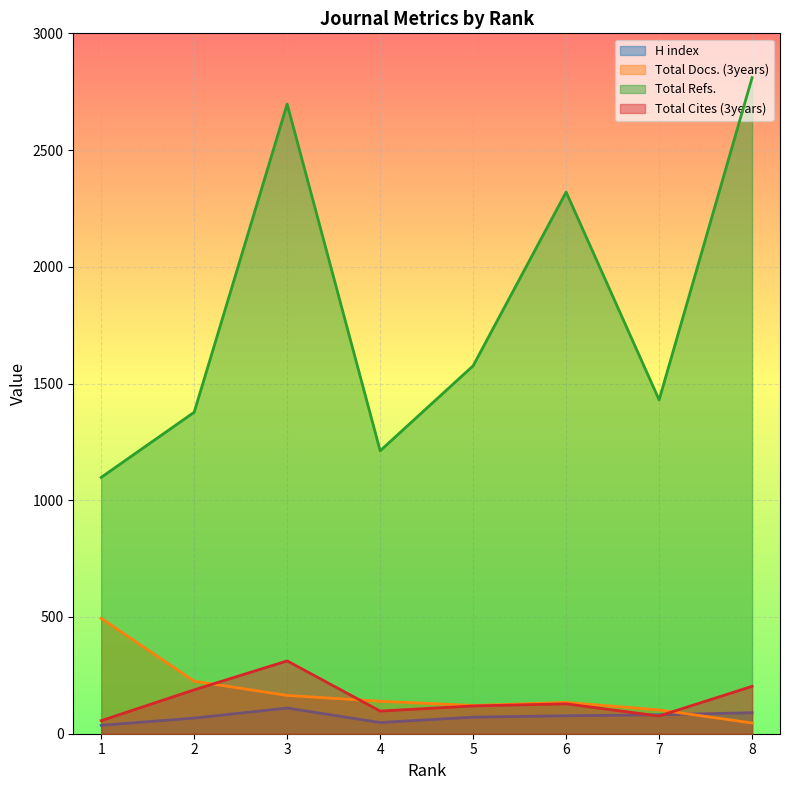

Reading right to left, list all the values displayed in this chart.

H index: 1=36	2=67	3=110	4=48	5=71	6=77	7=81	8=90
Total Docs. (3years): 1=494	2=225	3=164	4=139	5=121	6=134	7=102	8=46
Total Refs.: 1=1098	2=1377	3=2697	4=1212	5=1576	6=2320	7=1430	8=2810
Total Cites (3years): 1=56	2=188	3=312	4=97	5=119	6=128	7=76	8=203